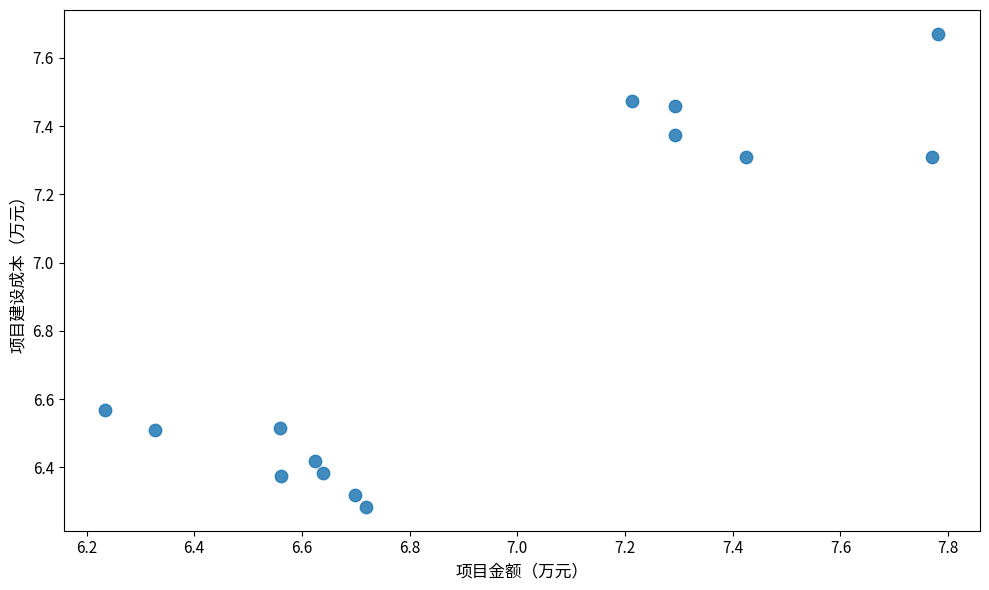

What is the range of X values (max minus min)?

1.5